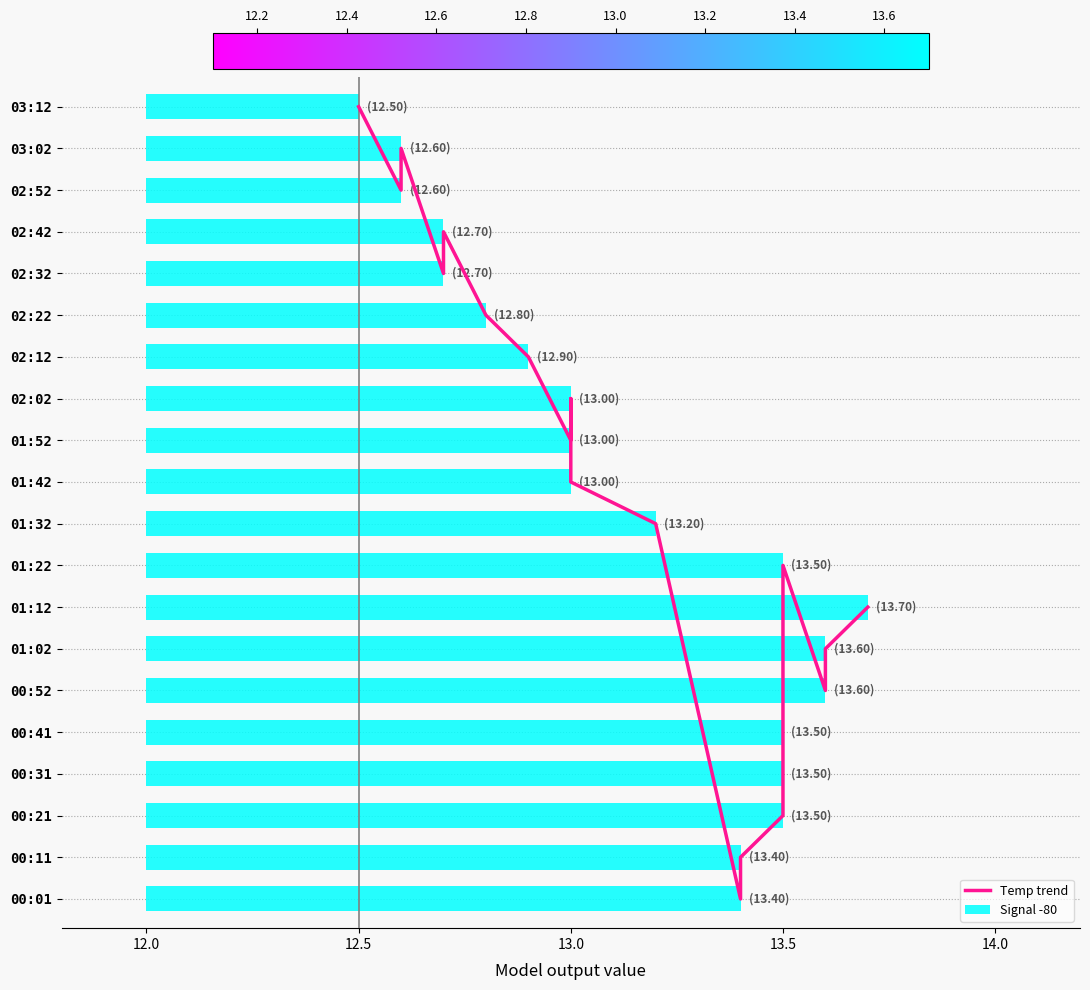

The chart shows a value of 32 at 12.5. True or false?

False